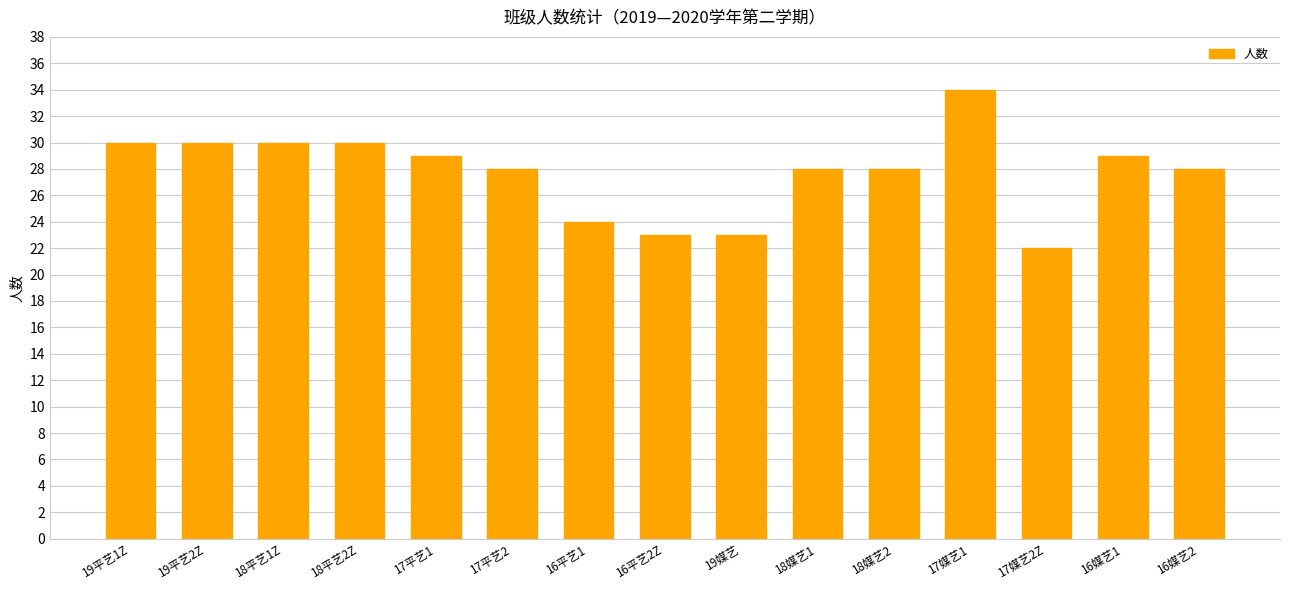

What is the sum of the values at 16媒艺2 and 16平艺2Z?

51